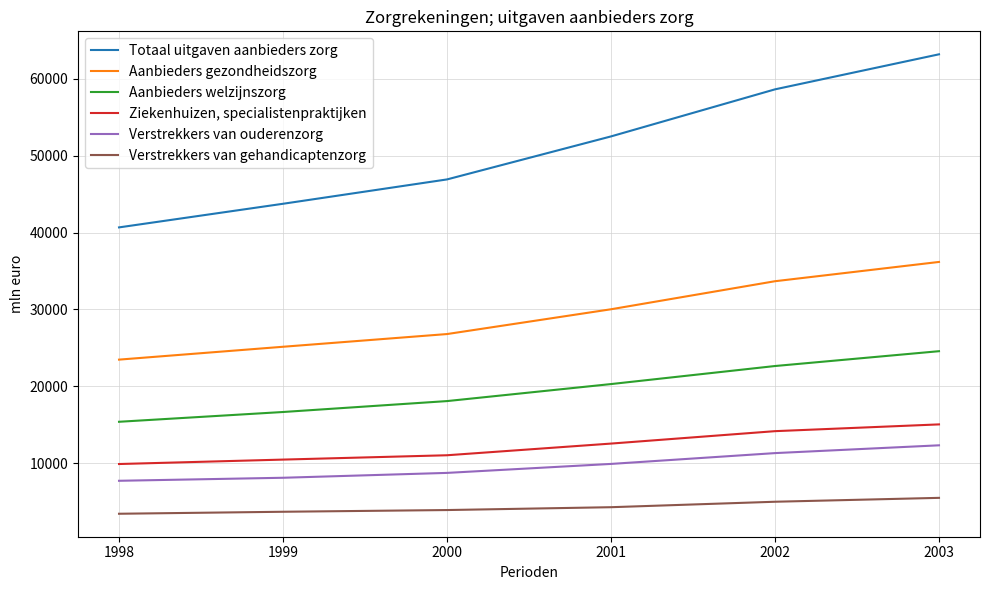

How many lines are shown in the chart?

6